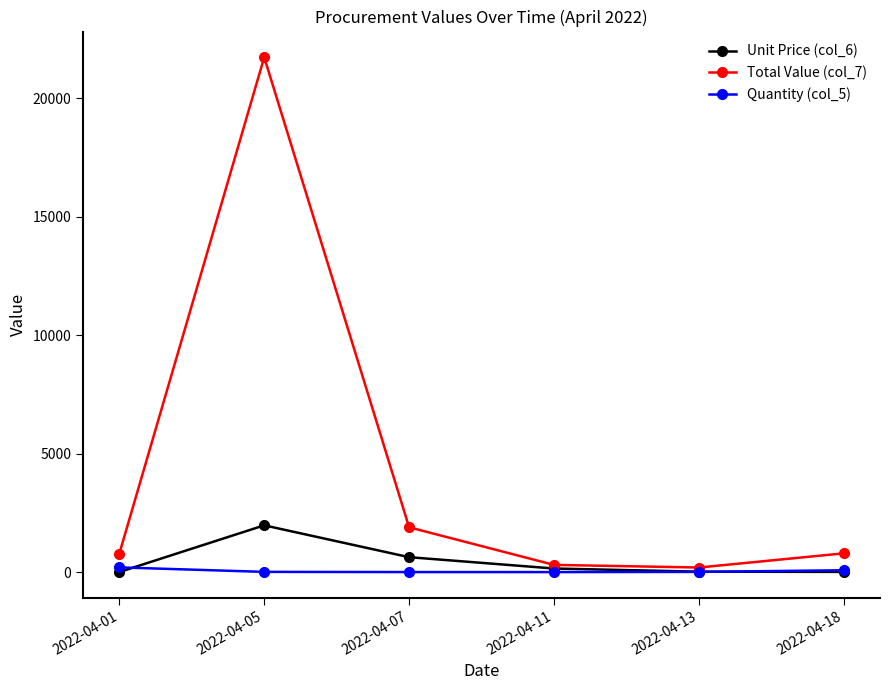

Where does the Total Value (col_7) series first go above 792?

2022-04-05